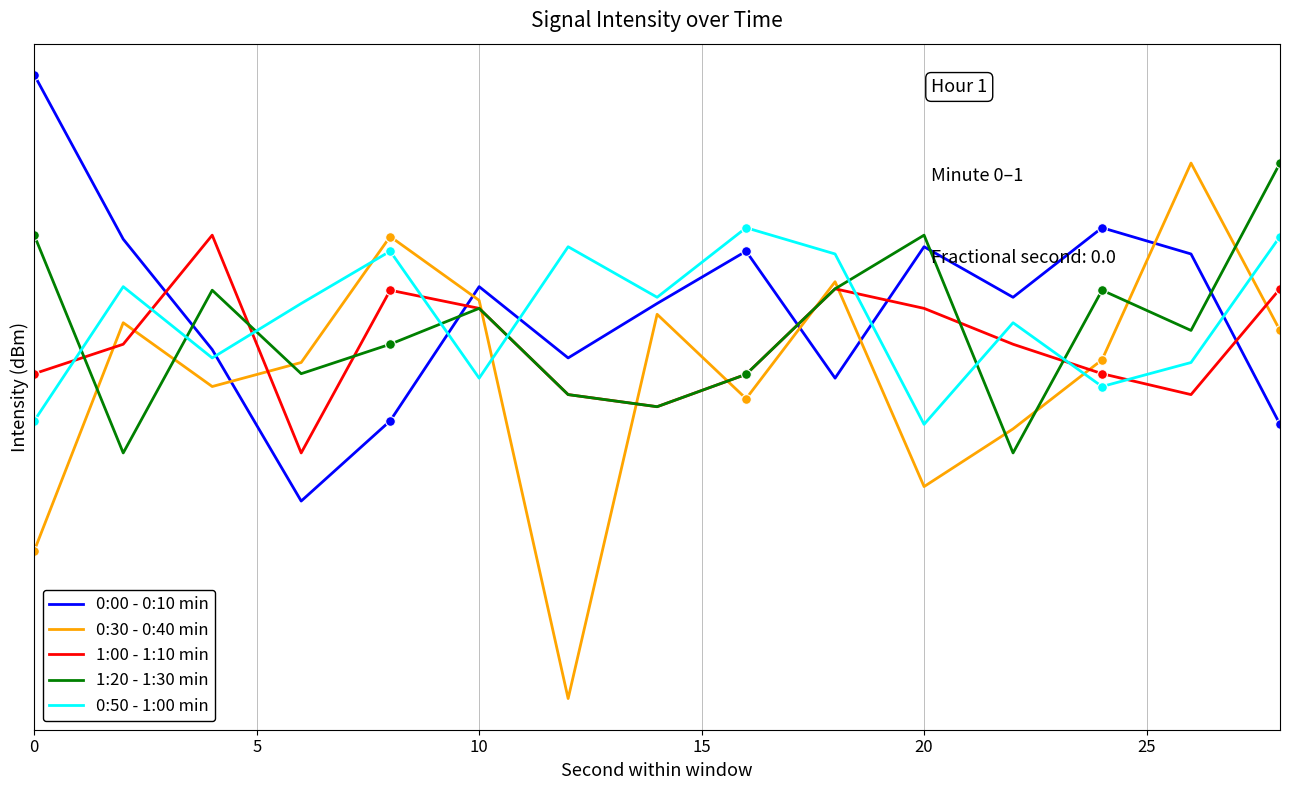

What is the minimum value shown in the chart?

-146.6